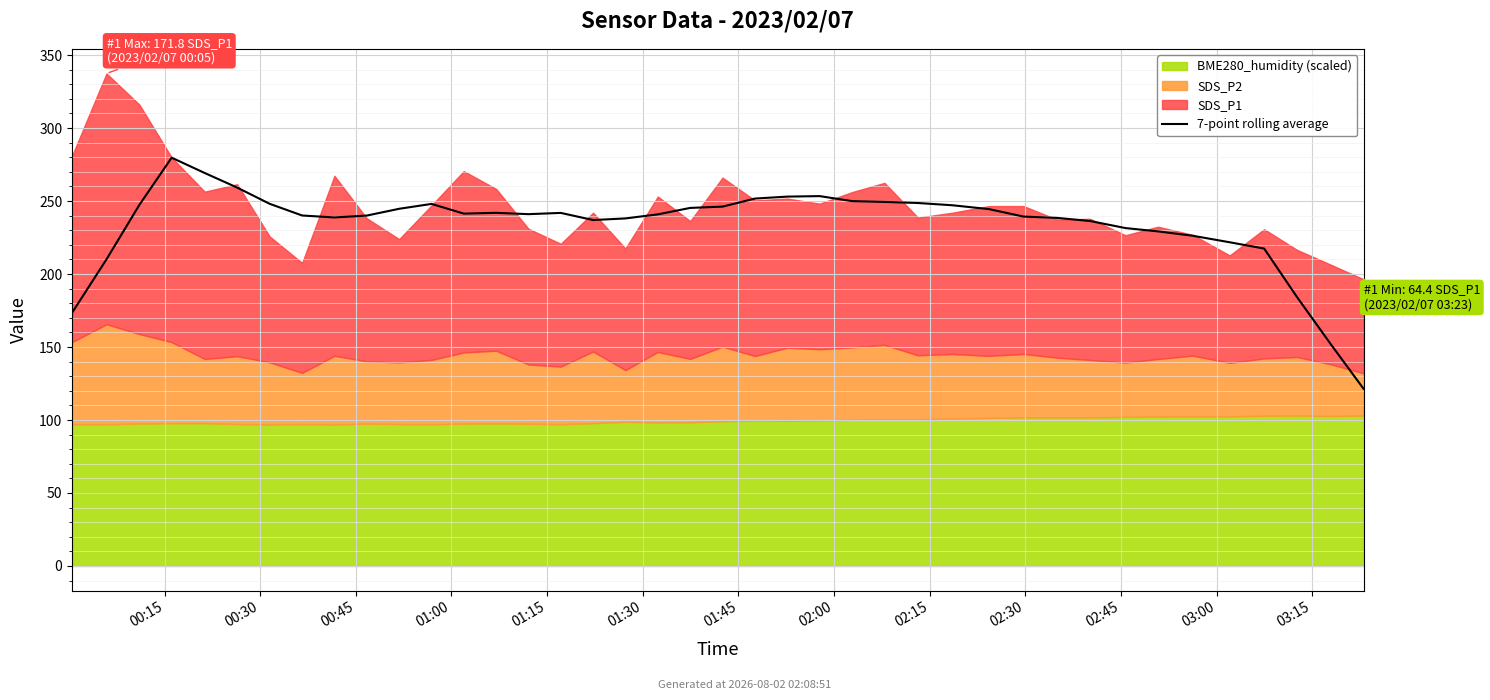

What is the maximum value shown in the chart?

279.7